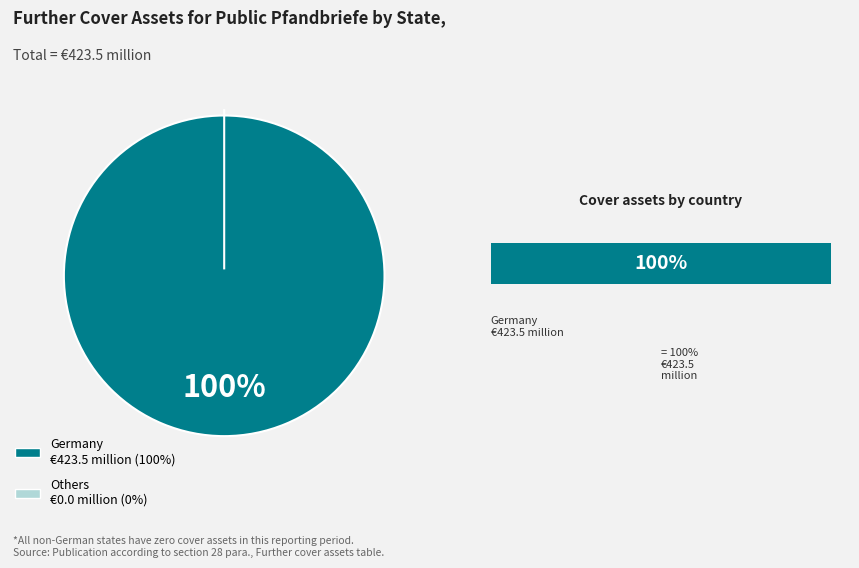

How much of the chart is everything except France?

100.0%